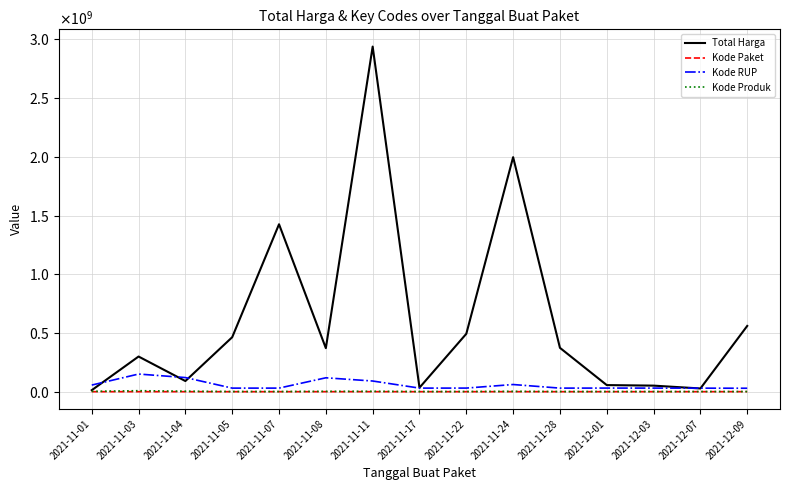

Is the value of Kode RUP at 2021-11-04 greater than the value of Kode Paket at 2021-11-05?

Yes